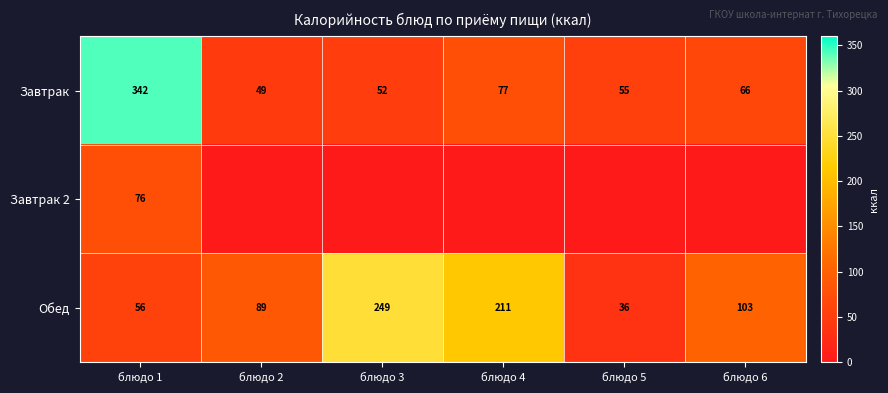

At which category does the chart reach its minimum across all series?

блюдо 2